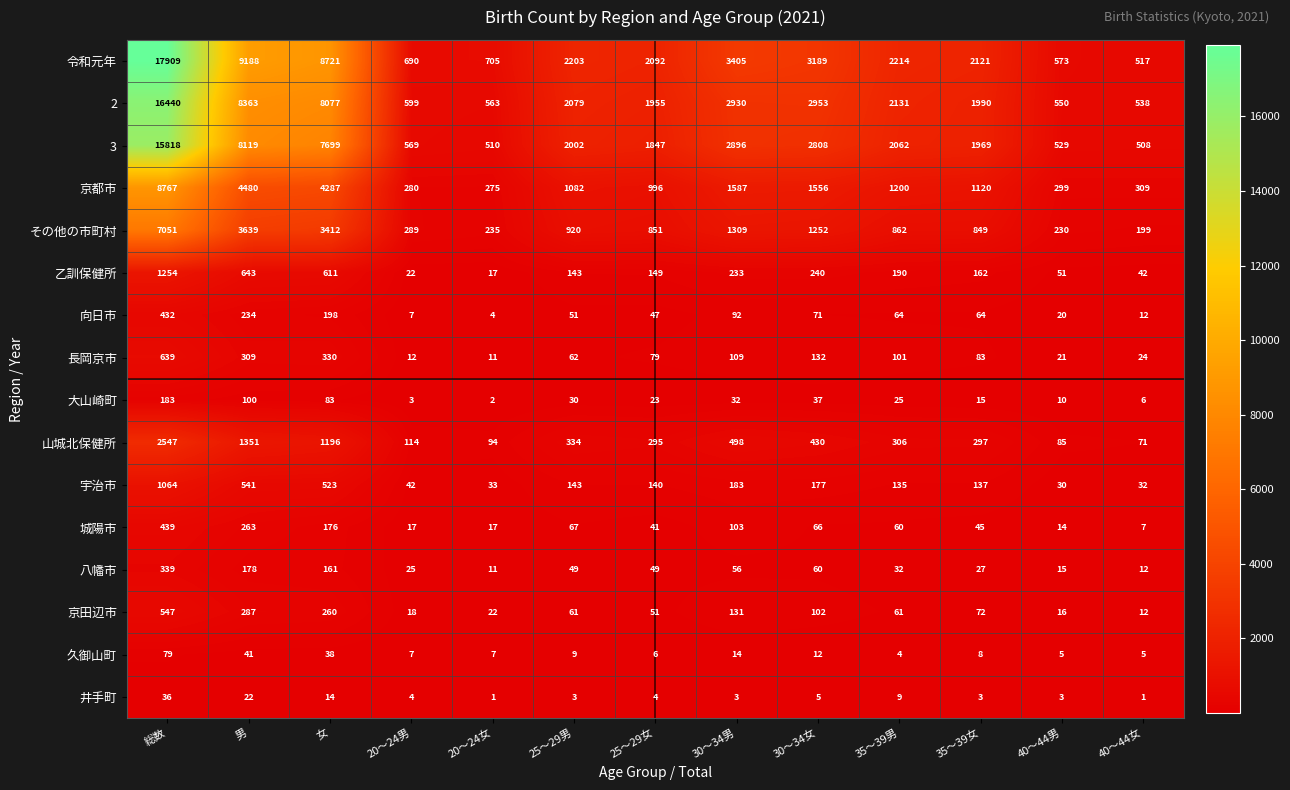

How many distinct data groups are displayed?

16